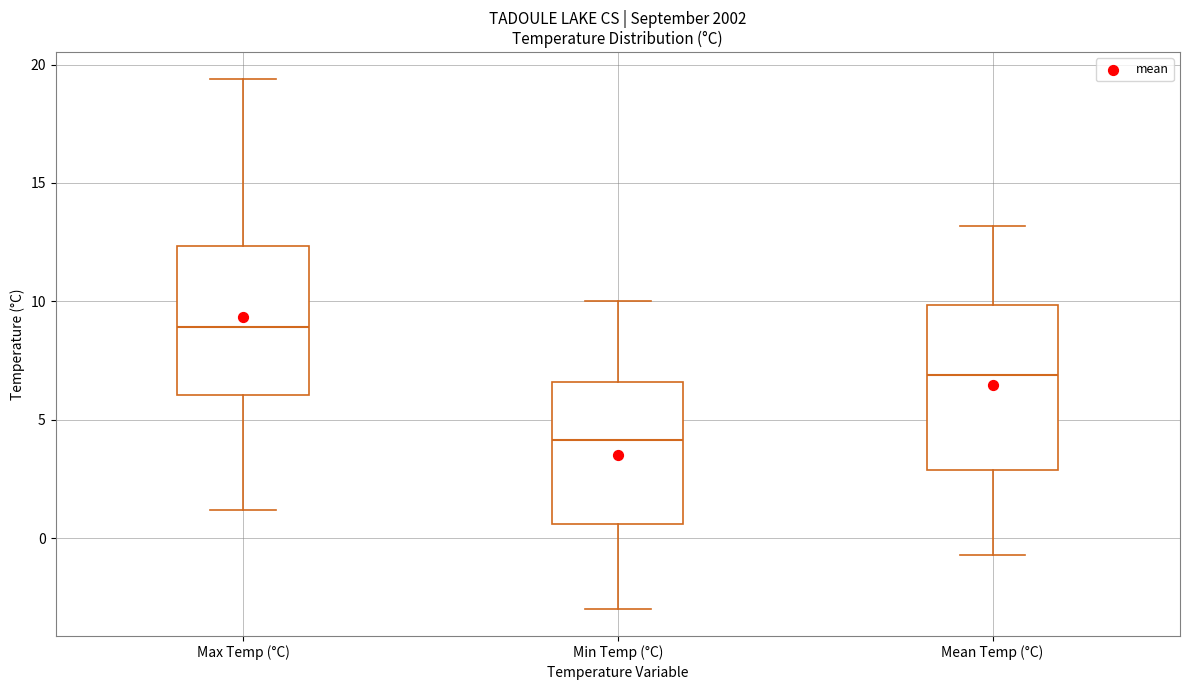

Comparing the boxes themselves (not the whiskers), which one is the tallest?

Mean Temp (°C)